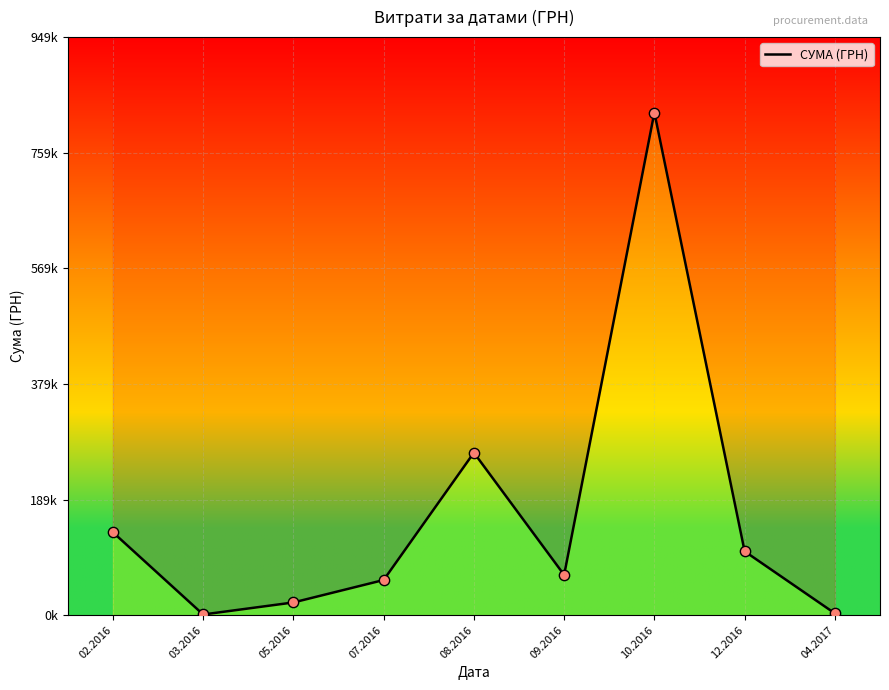

Which has a higher value, 02.2016 or 09.2016?

02.2016